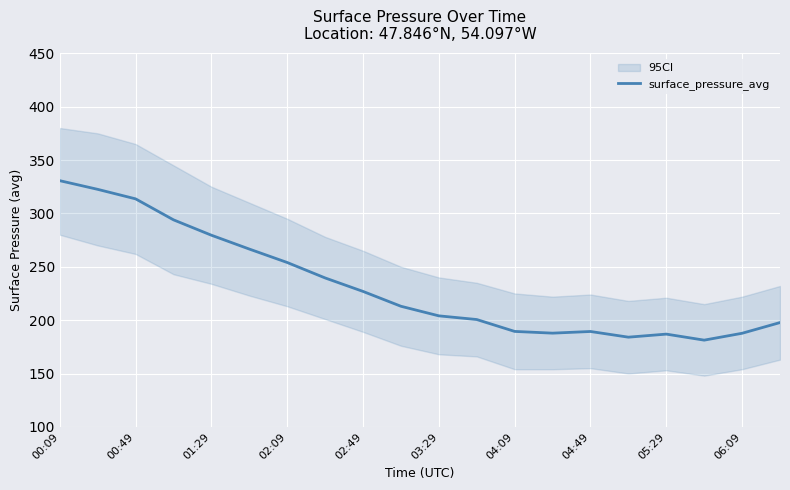

What is the smallest value displayed?

181.3